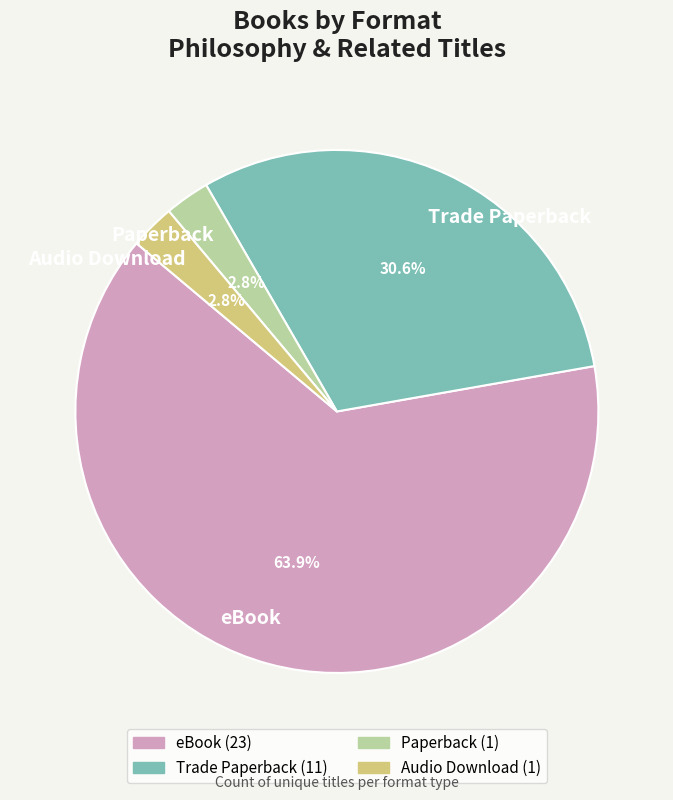

What percentage is the eBook slice, to the nearest percent?

64%